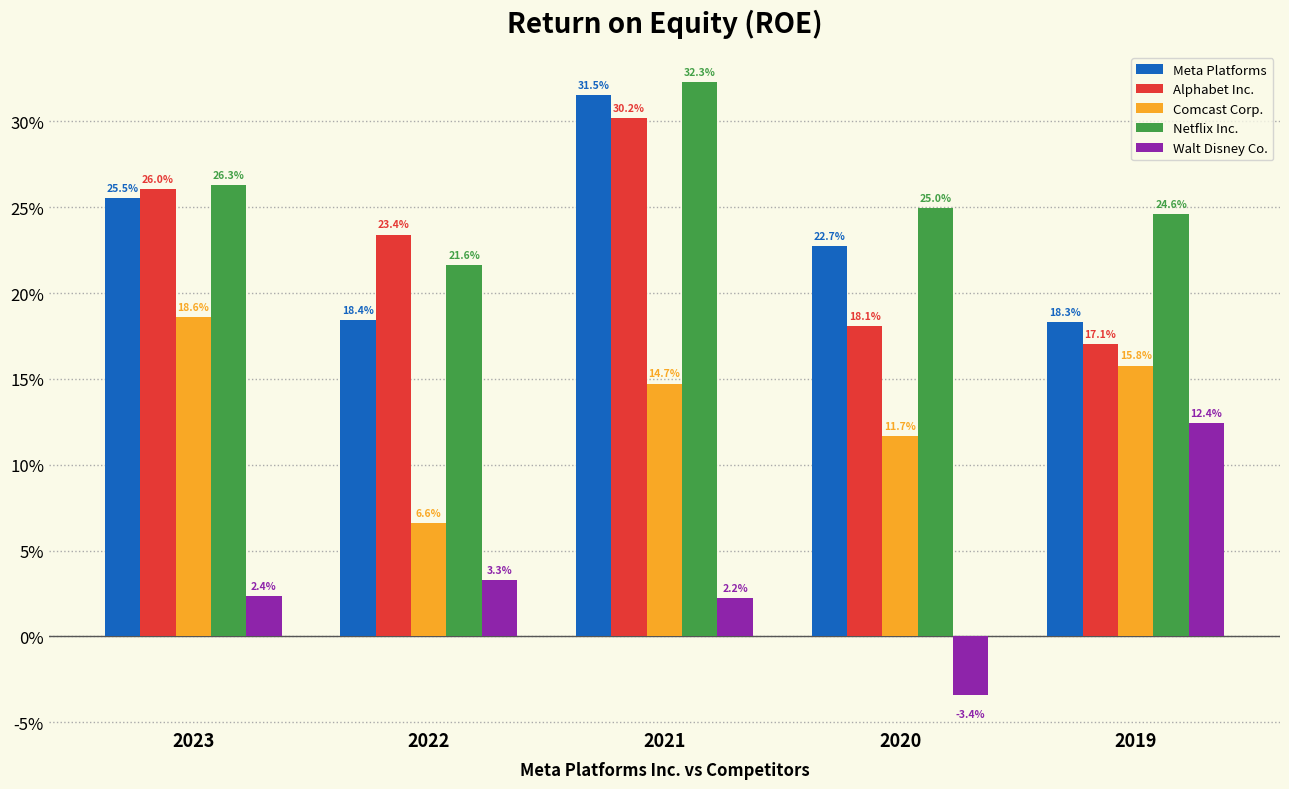

Between 2022 and 2020, which is larger?

2020